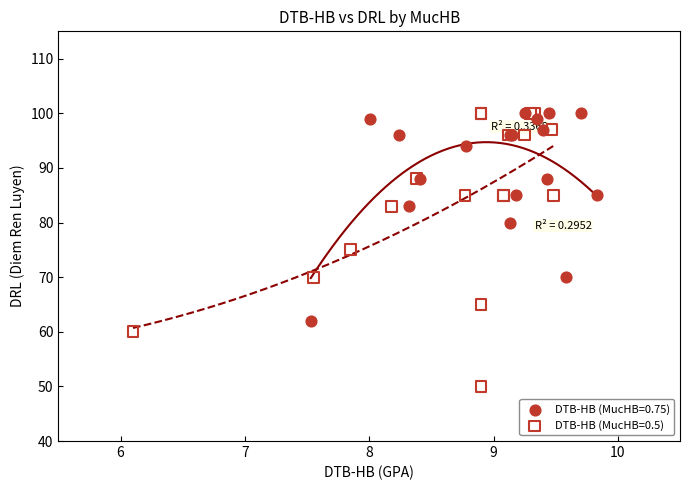

Which series has the widest spread of Y values?

DTB-HB (MucHB=0.5)